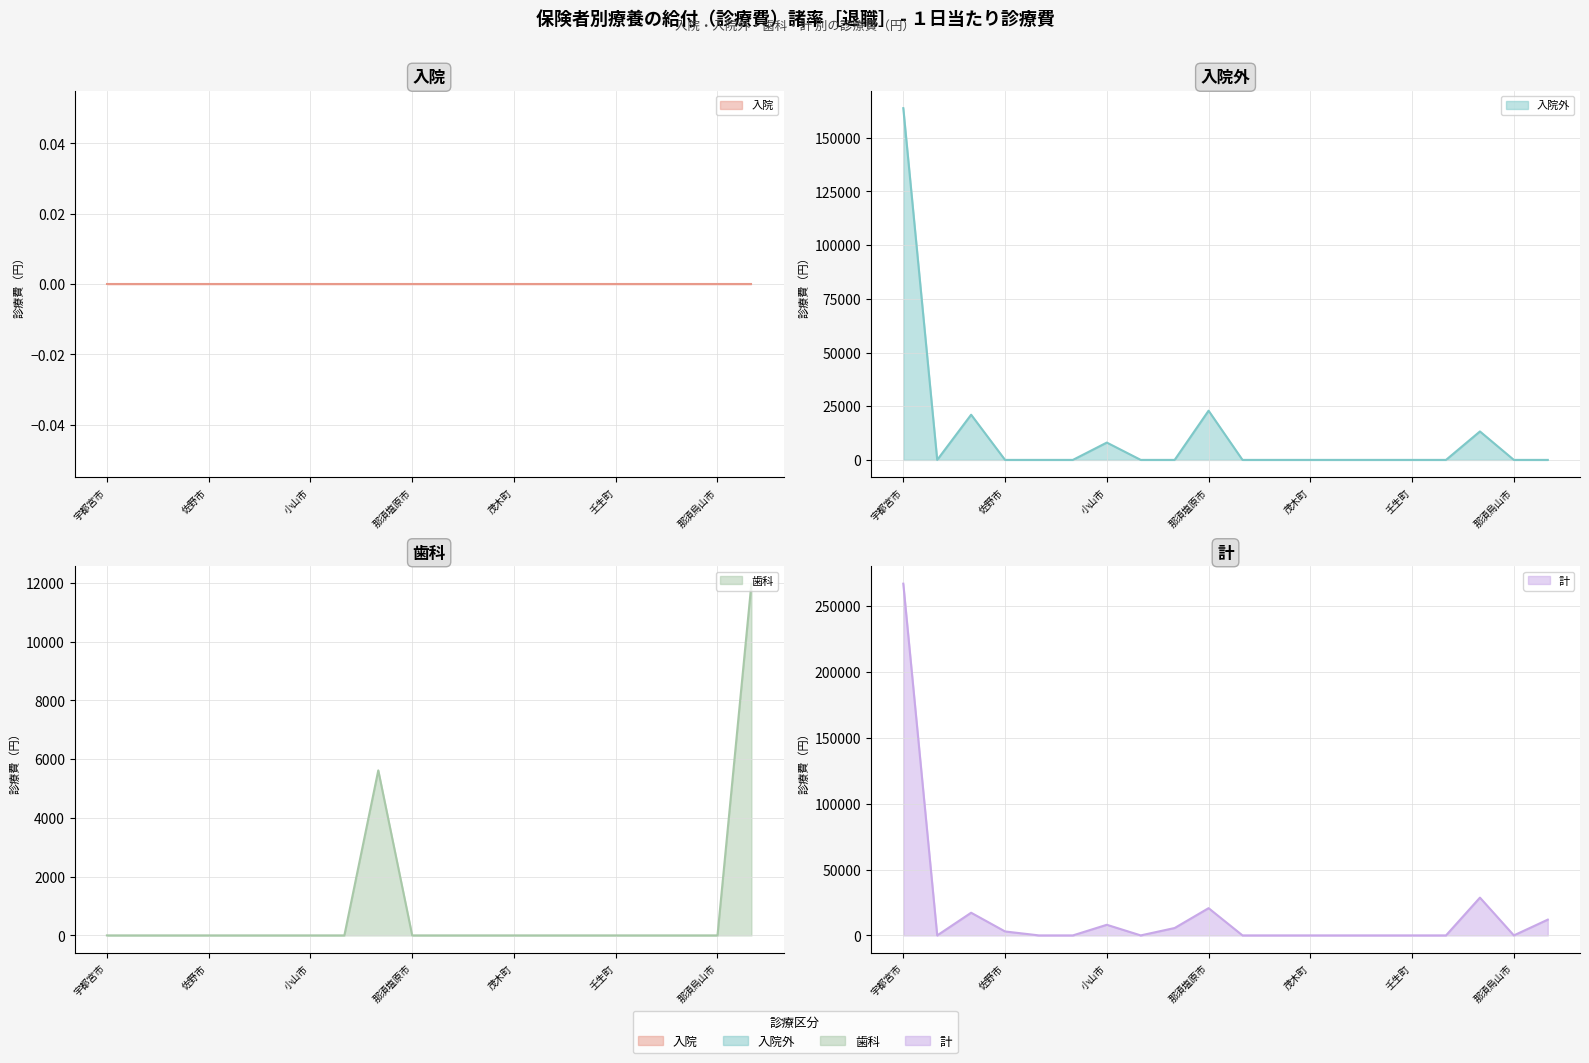

True or false: 歯科 (line) and 入院 (line) intersect in this chart.

False